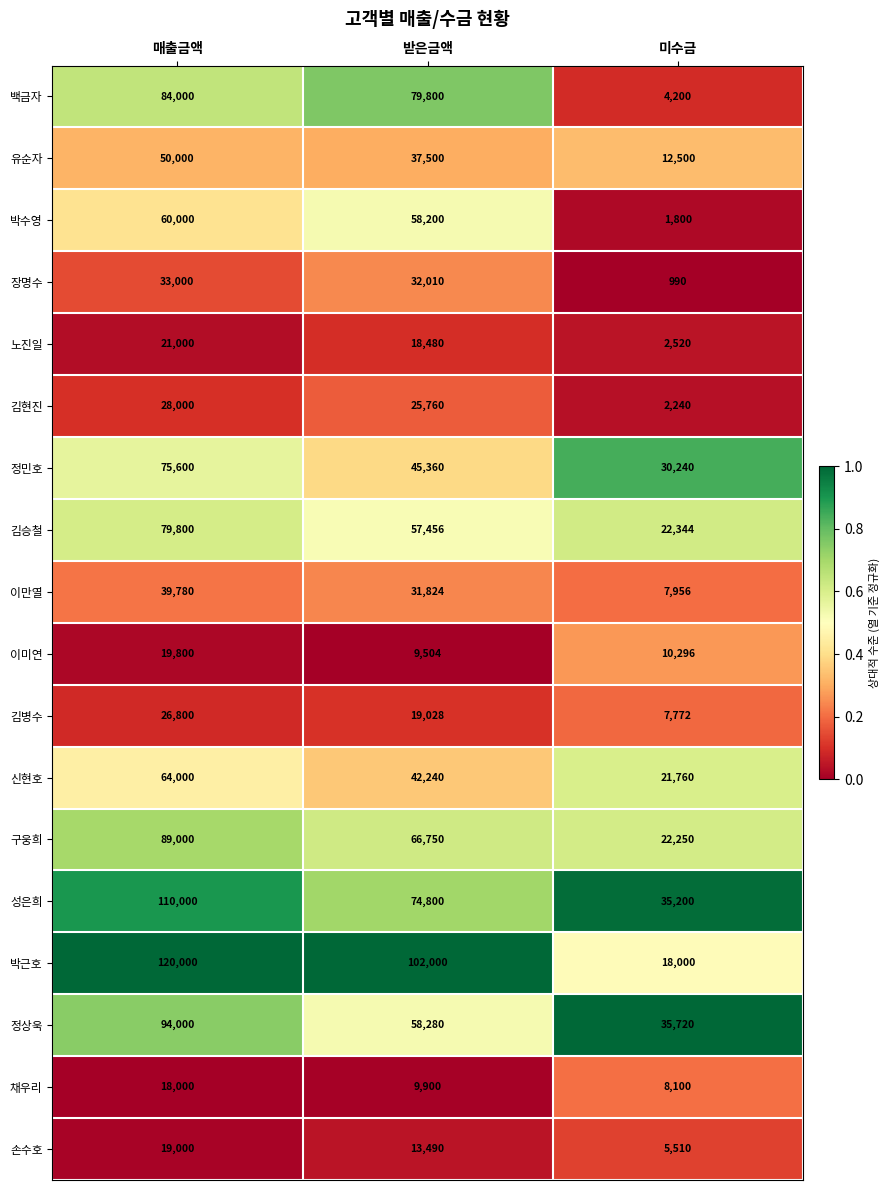

Rank the series at 매출금액 from lowest to highest value.

채우리, 손수호, 이미연, 노진일, 김병수, 김현진, 장명수, 이만열, 유순자, 박수영, 신현호, 정민호, 김승철, 백금자, 구웅희, 정상욱, 성은희, 박근호